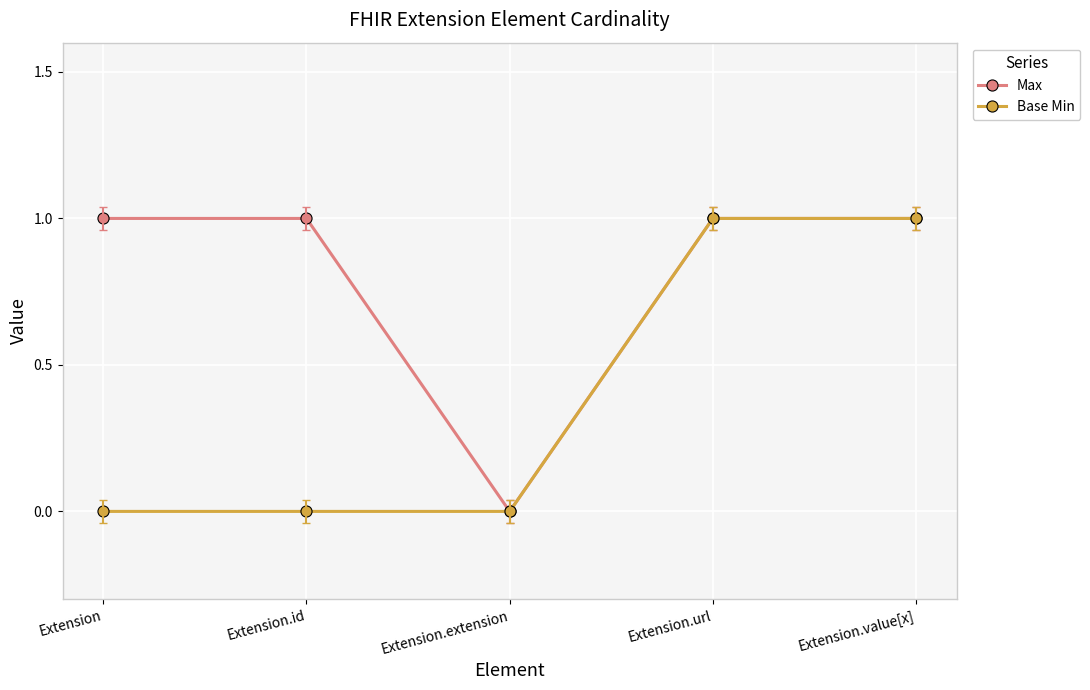

What position from the right is Extension.id?

4